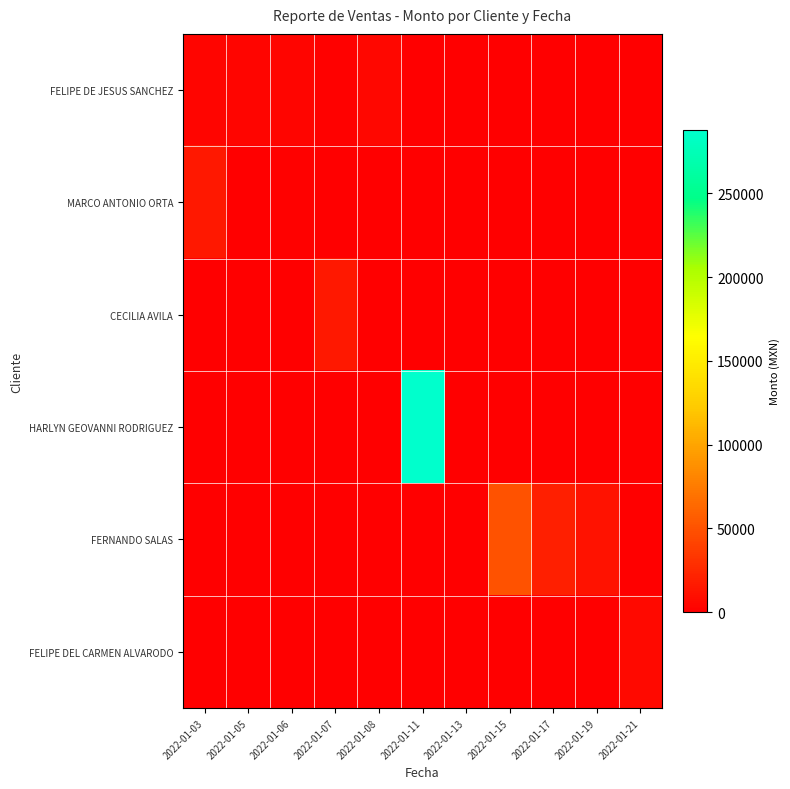

Which series has the largest total across all categories?

HARLYN GEOVANNI RODRIGUEZ